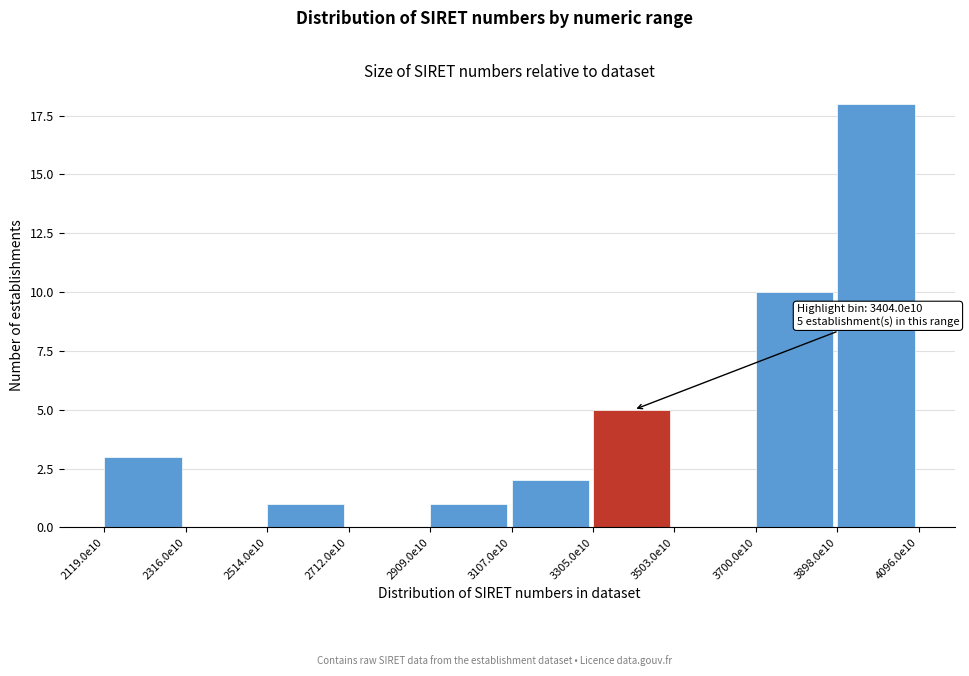

Reading right to left, transcribe all the data shown in this chart.

3898.0e10=18	3700.0e10=10	3503.0e10=0	3305.0e10=5	3107.0e10=2	2909.0e10=1	2712.0e10=0	2514.0e10=1	2316.0e10=0	2119.0e10=3